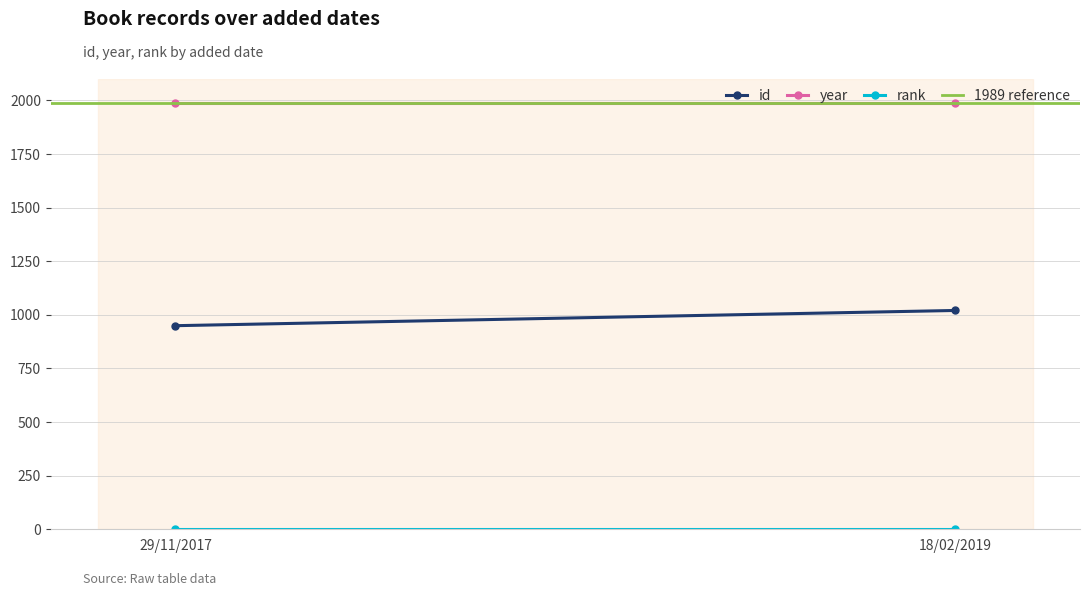

What is the value of the year point at the 2nd from the left?

1989.0